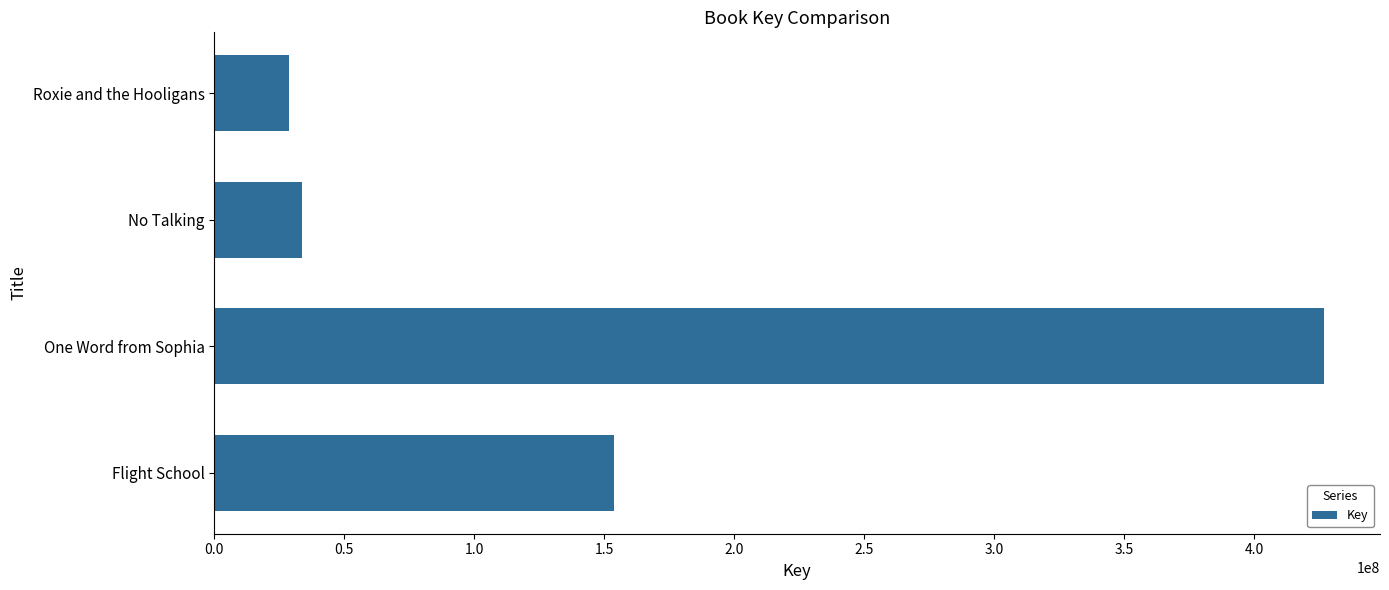

Reading bottom to top, extract all data points from this chart.

153896366	427012546	33633402	28896777